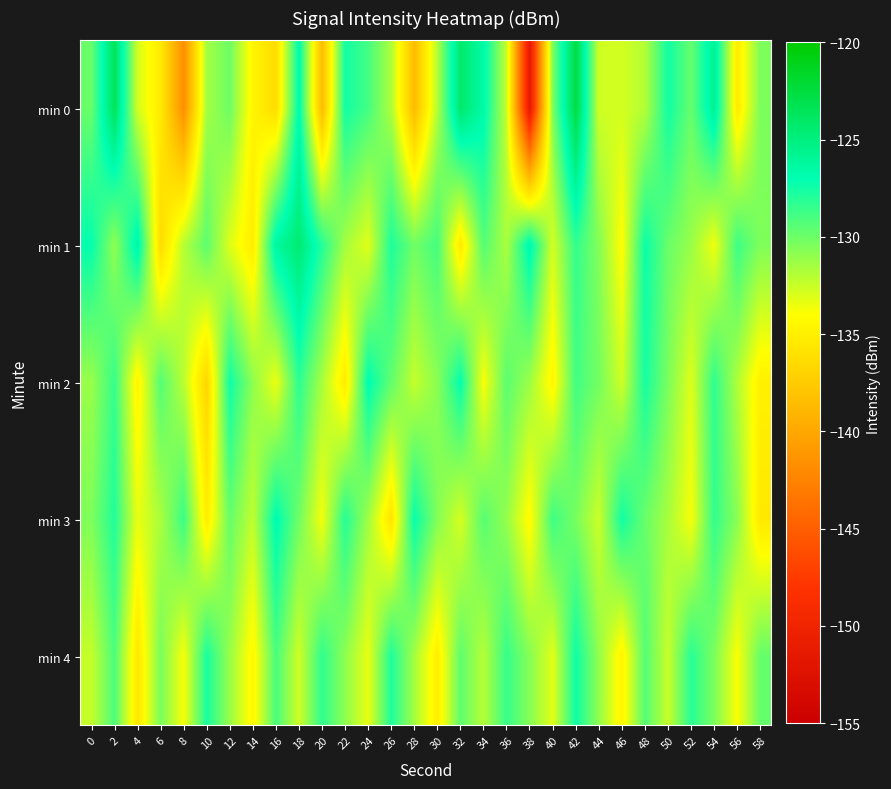

Which category has the highest value in the min 0 series?

42